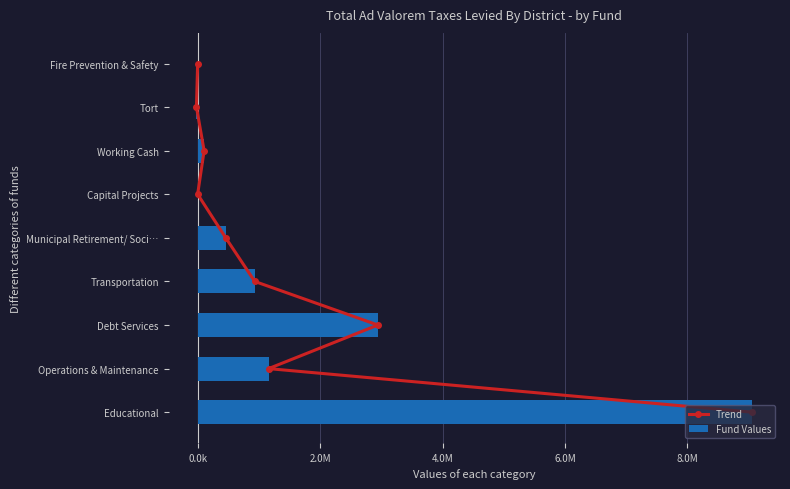

What is the smallest value displayed?

-19078